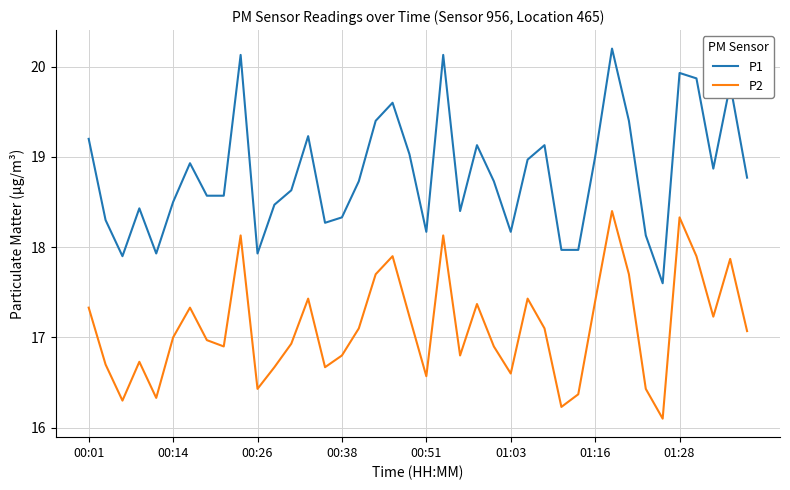

True or false: P2 and P1 cross at least once.

False